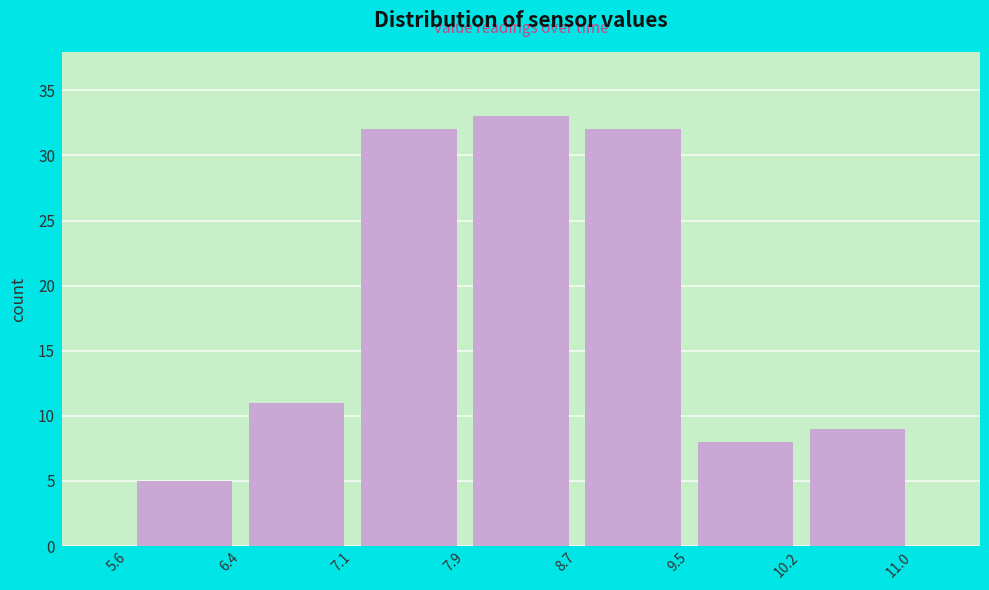

What is the height of the bar covering 9.5 to 10.2 on the x-axis? The values are not printed on the chart, so give them approximately, as read against the axis.

8